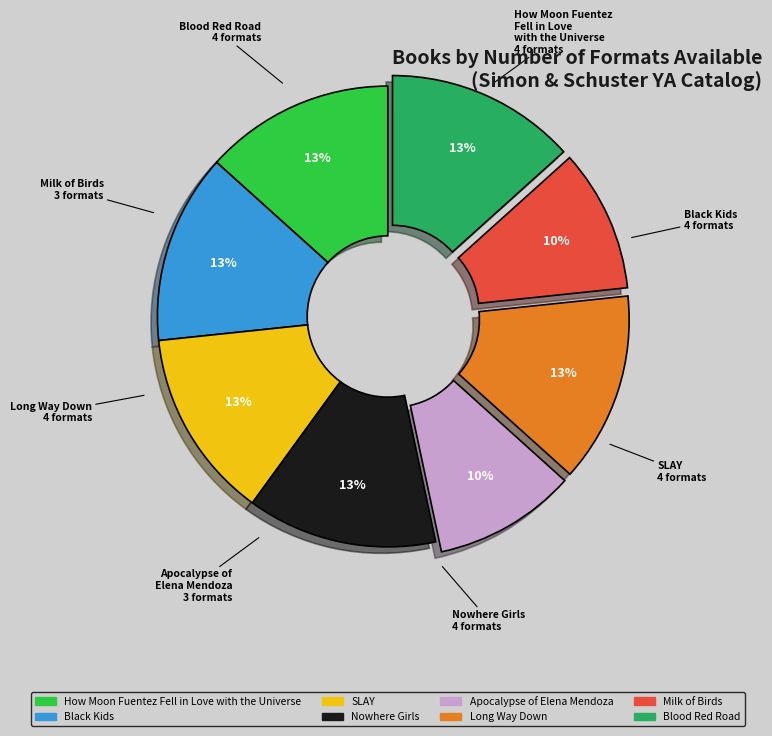

To the nearest percent, what portion does How Moon Fuentez Fell in Love with the Universe represent?

13%